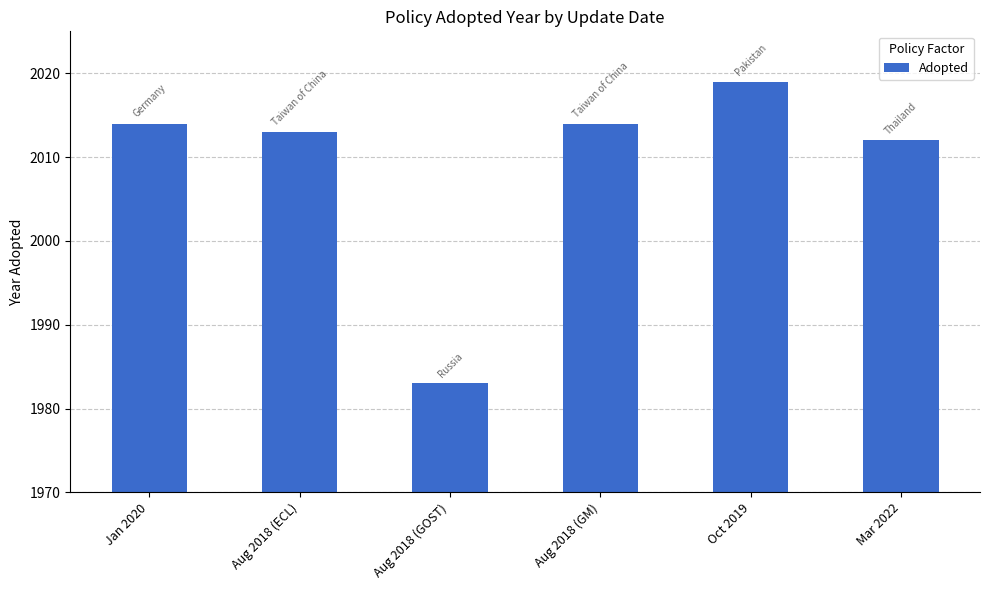

What is the difference between the values at Mar 2022 and Aug 2018 (ECL)?

1